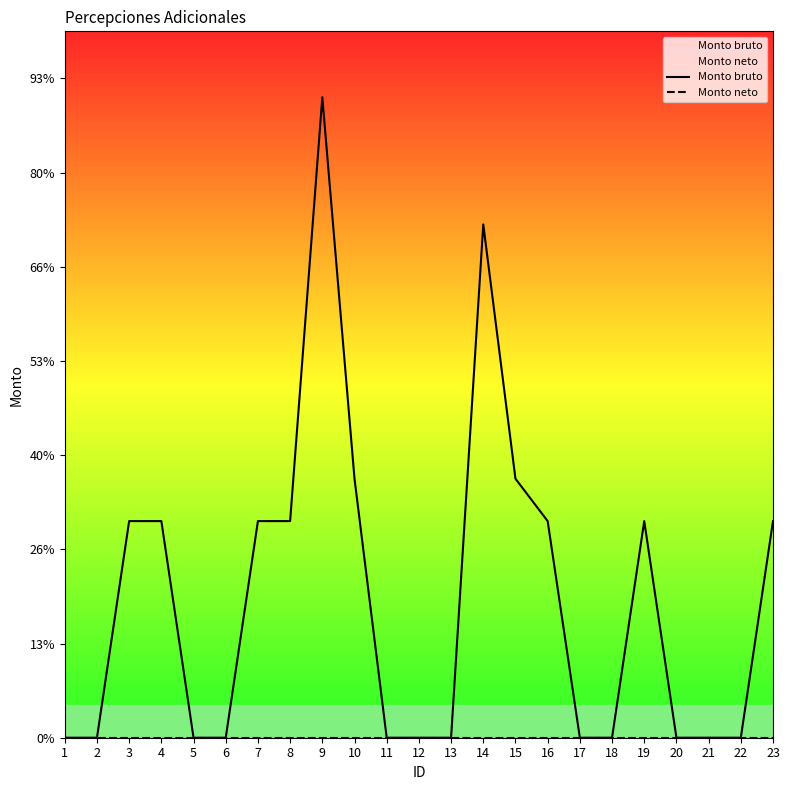

True or false: Monto neto and Monto bruto intersect in this chart.

False